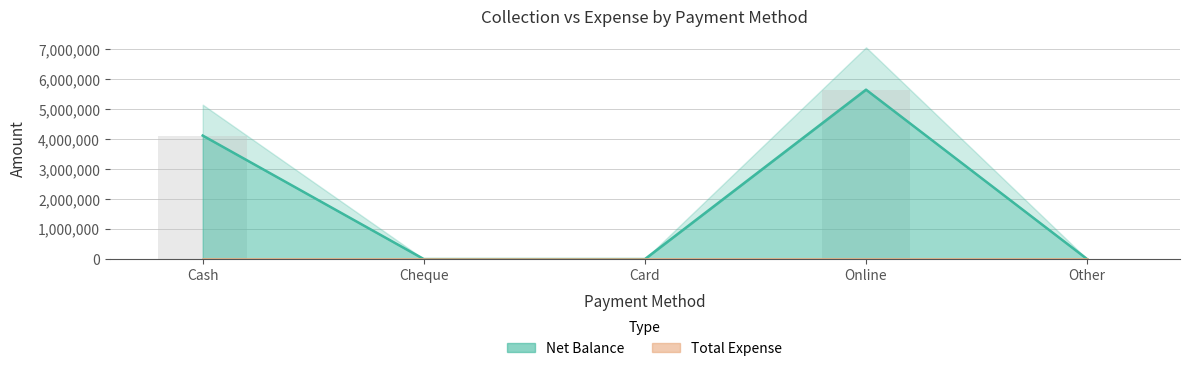

What is the label of the 2nd bar from the left?

Cheque